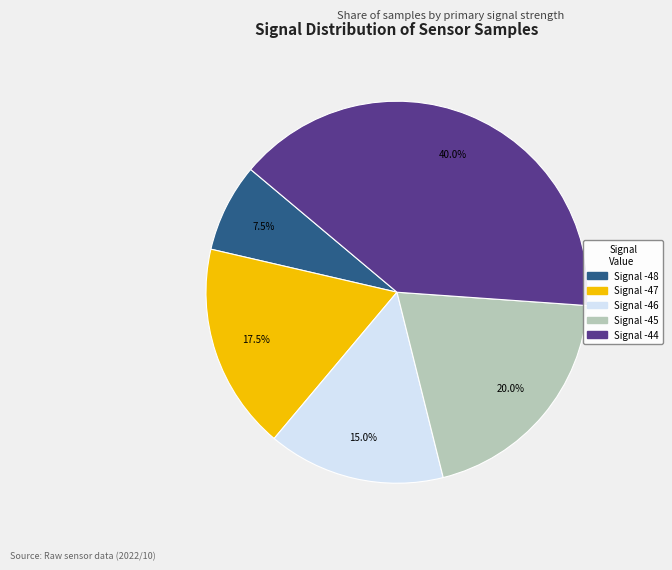

Is there any slice that represents more than half of the pie?

No